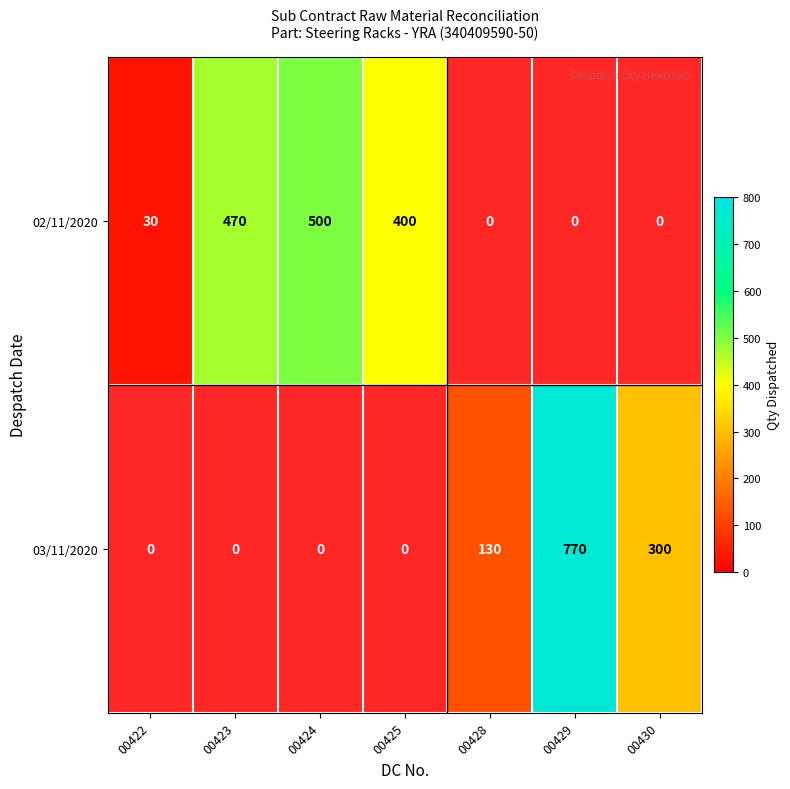

True or false: 03/11/2020 has a value of 1180 at 00429.

False